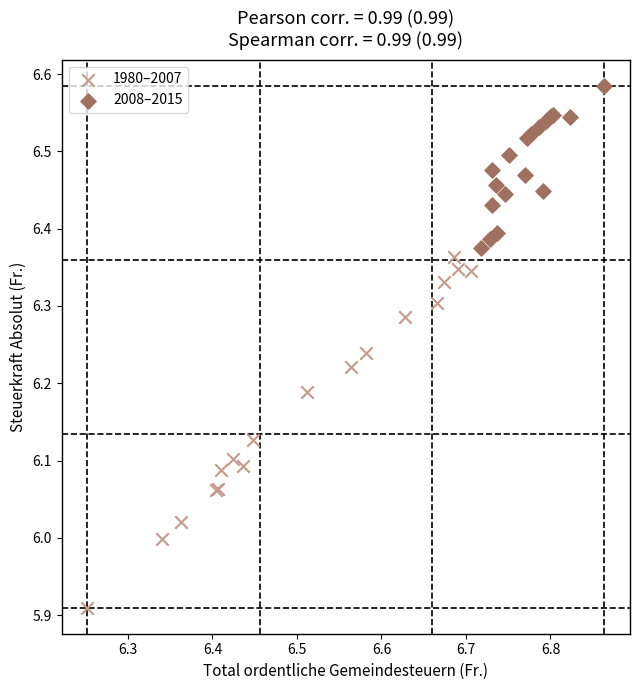

Which series contains the lowest Y value?

1980–2007